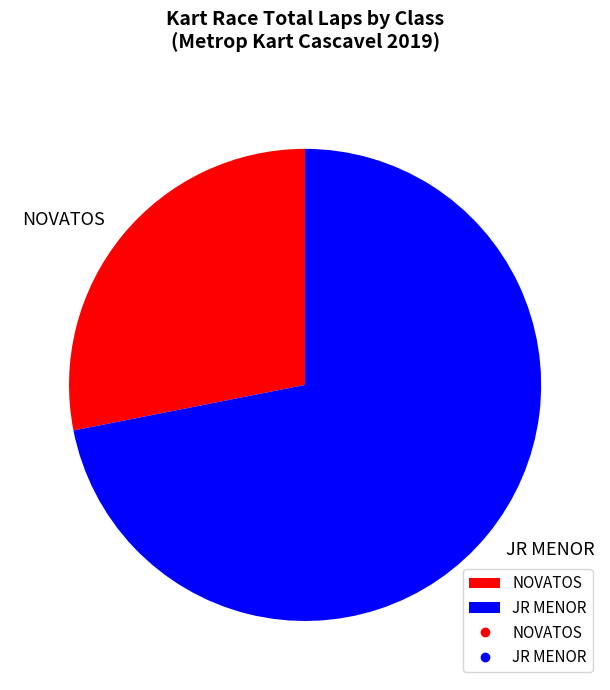

Between JR MENOR and NOVATOS, which is larger?

JR MENOR